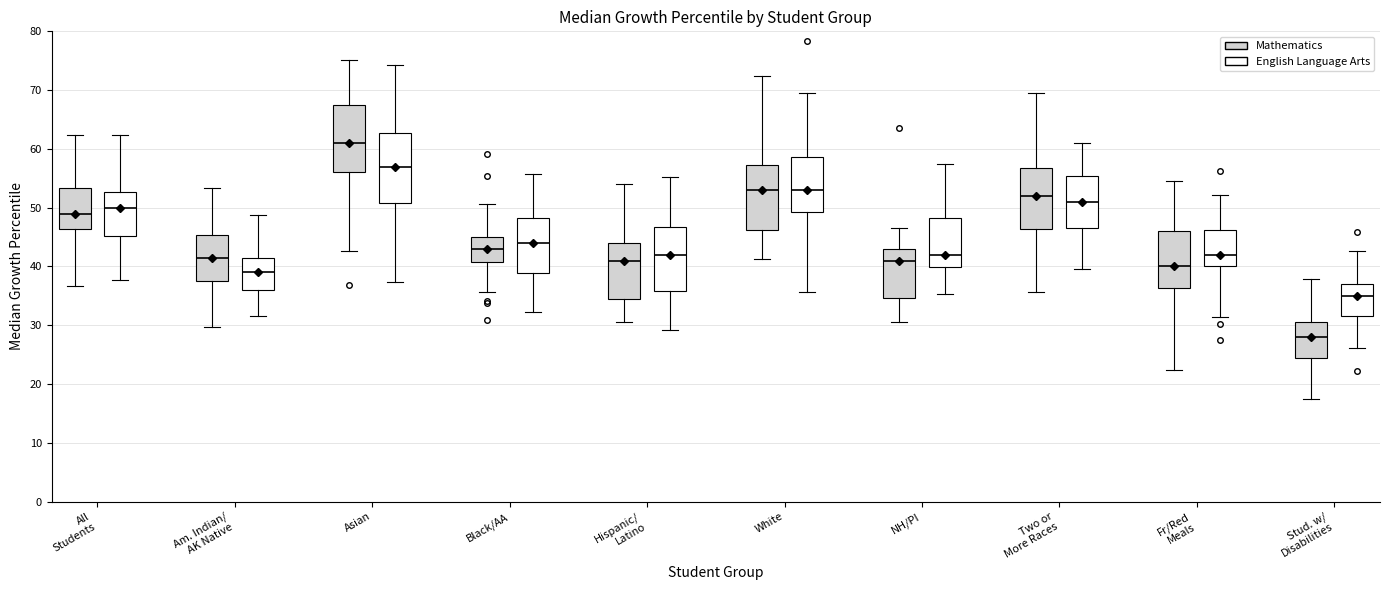

Reading left to right, transcribe this box plot: for each box, give where its median line is, the range the box spans, and where its two whiskers end, as read against the y-axis. The values are not printed on the chart, so give them approximately, as read against the axis.

All Students (Mathematics): median 49, box 46 to 53, whiskers 37 to 62
All Students (English Language Arts): median 50, box 45 to 53, whiskers 38 to 62
Am. Indian/ AK Native (Mathematics): median 42, box 37 to 45, whiskers 30 to 53
Am. Indian/ AK Native (English Language Arts): median 39, box 36 to 42, whiskers 32 to 49
Asian (Mathematics): median 61, box 56 to 68, whiskers 43 to 75
Asian (English Language Arts): median 57, box 51 to 63, whiskers 37 to 74
Black/AA (Mathematics): median 43, box 41 to 45, whiskers 36 to 51
Black/AA (English Language Arts): median 44, box 39 to 48, whiskers 32 to 56
Hispanic/ Latino (Mathematics): median 41, box 35 to 44, whiskers 31 to 54
Hispanic/ Latino (English Language Arts): median 42, box 36 to 47, whiskers 29 to 55
White (Mathematics): median 53, box 46 to 57, whiskers 41 to 72
White (English Language Arts): median 53, box 49 to 59, whiskers 36 to 69
NH/PI (Mathematics): median 41, box 35 to 43, whiskers 30 to 46
NH/PI (English Language Arts): median 42, box 40 to 48, whiskers 35 to 57
Two or More Races (Mathematics): median 52, box 46 to 57, whiskers 36 to 69
Two or More Races (English Language Arts): median 51, box 47 to 55, whiskers 40 to 61
Fr/Red Meals (Mathematics): median 40, box 36 to 46, whiskers 22 to 54
Fr/Red Meals (English Language Arts): median 42, box 40 to 46, whiskers 31 to 52
Stud. w/ Disabilities (Mathematics): median 28, box 24 to 30, whiskers 17 to 38
Stud. w/ Disabilities (English Language Arts): median 35, box 32 to 37, whiskers 26 to 43